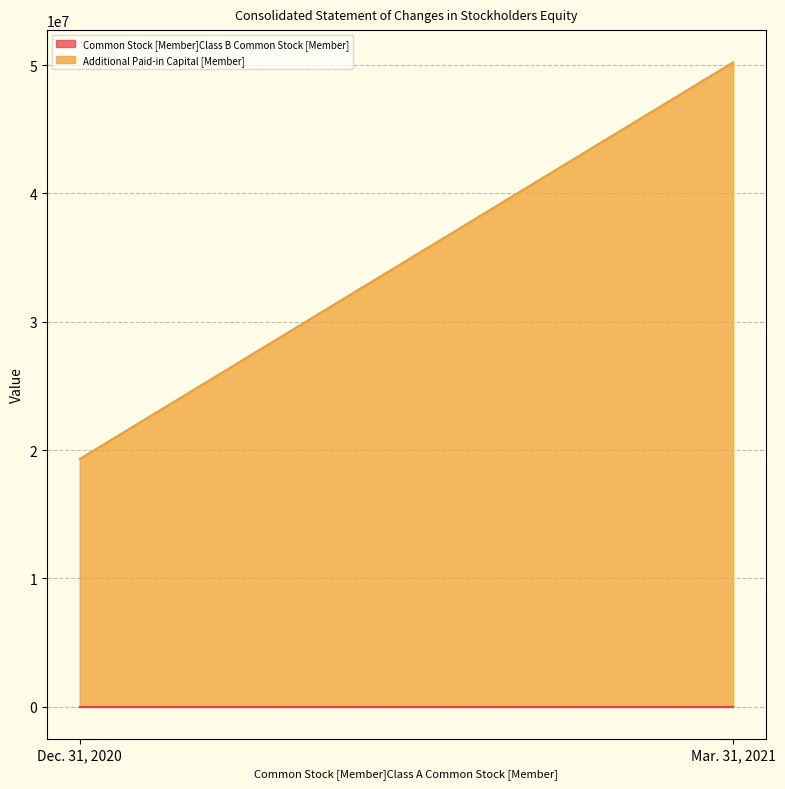

What is the sum of all Common Stock [Member]Class B Common Stock [Member] values?

1150